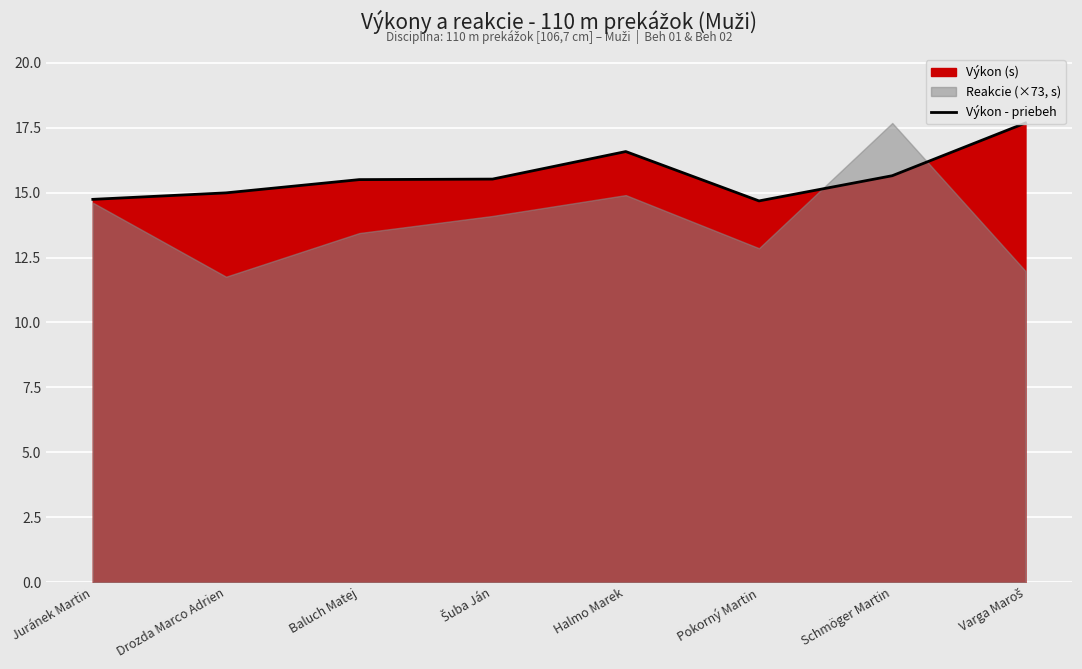

What position from the left is Varga Maroš?

8